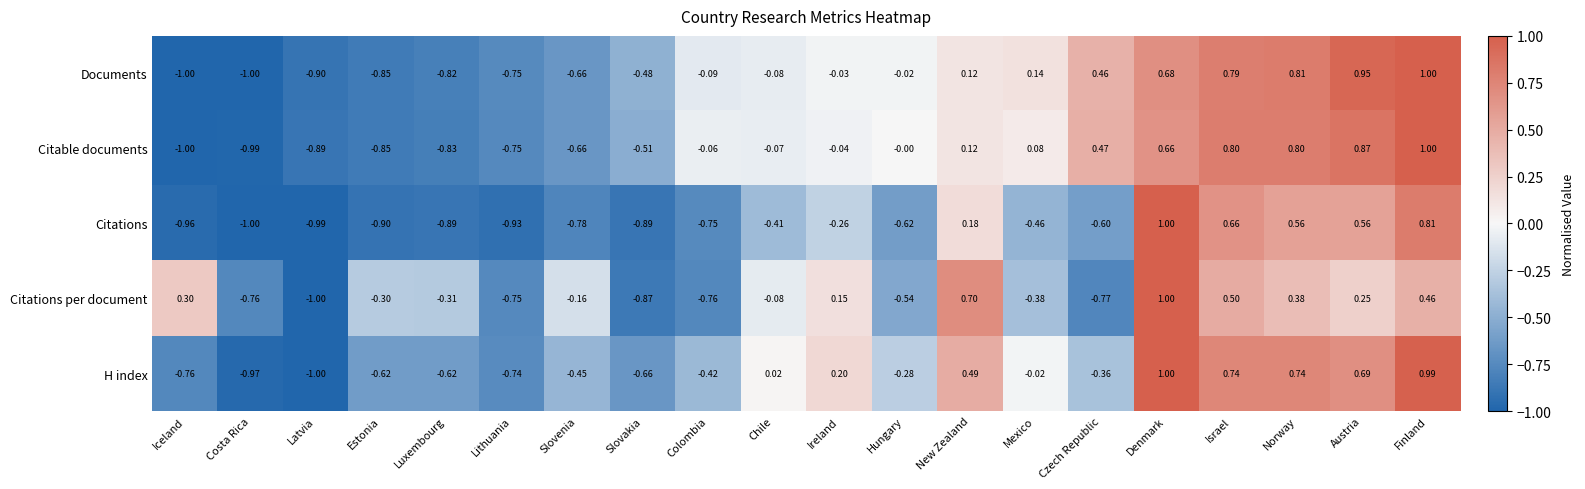

Which category has the highest value in the Documents series?

Finland